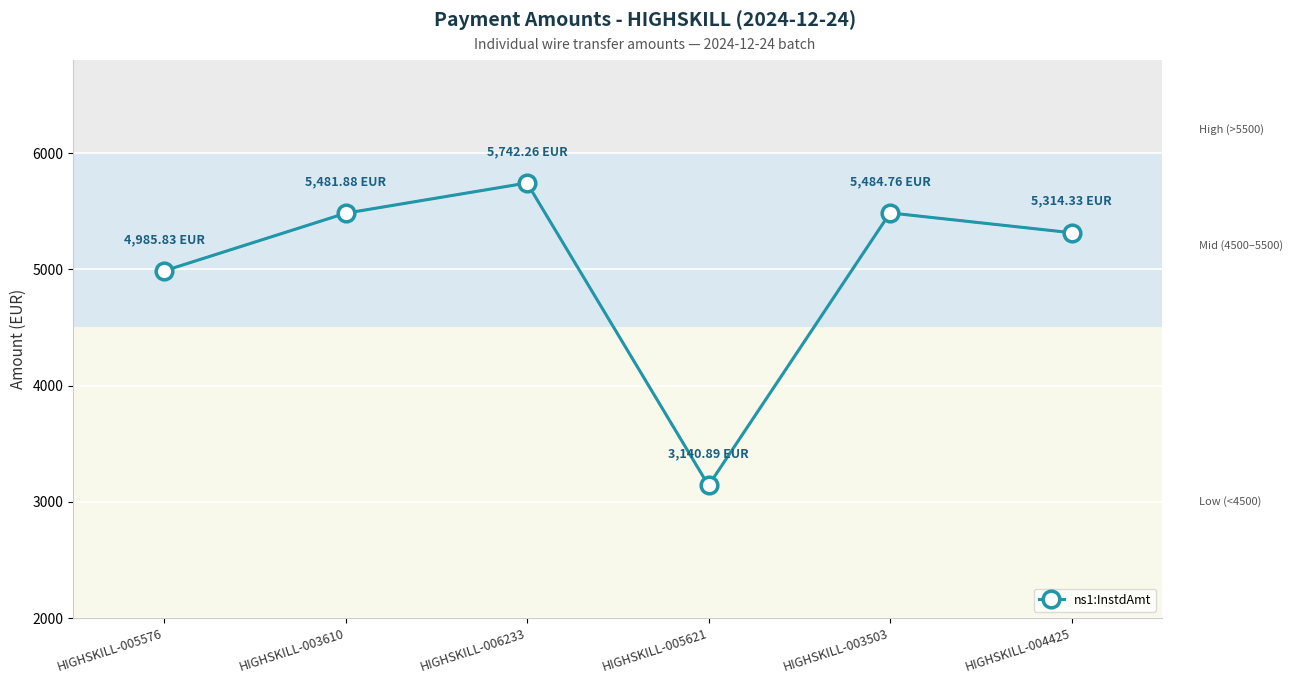

Approximately how many times larger is the value at HIGHSKILL-003610 compared to HIGHSKILL-005576?

1.1